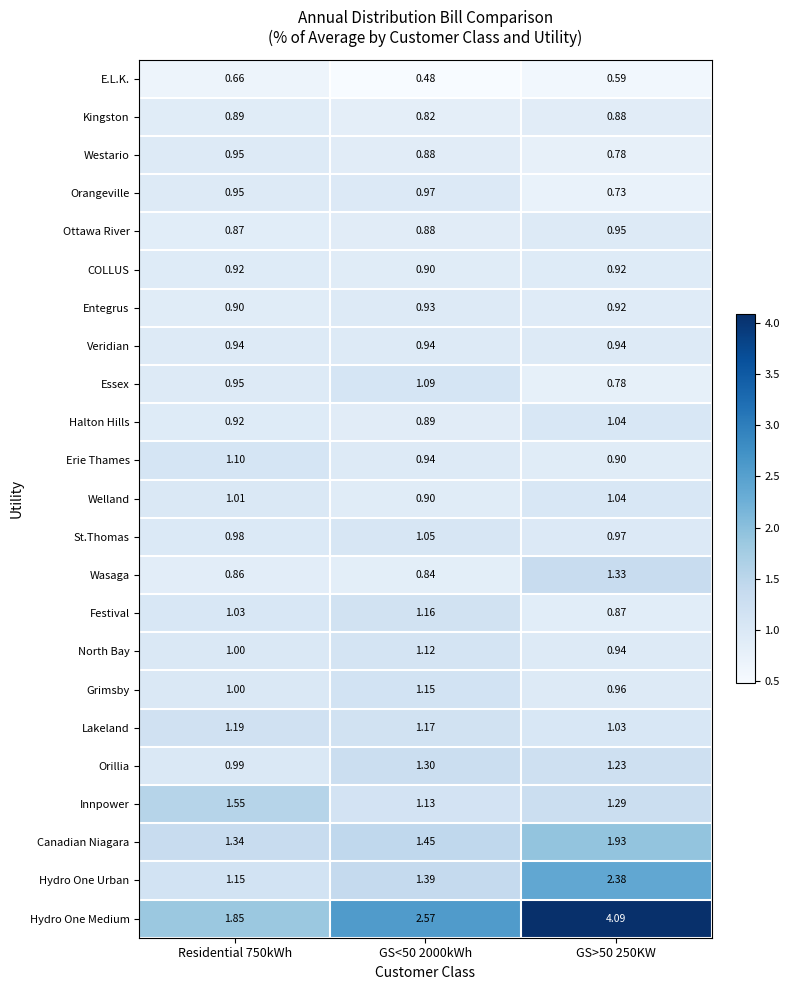

Which series changed the most between Residential 750kWh and GS<50 2000kWh?

Hydro One Medium